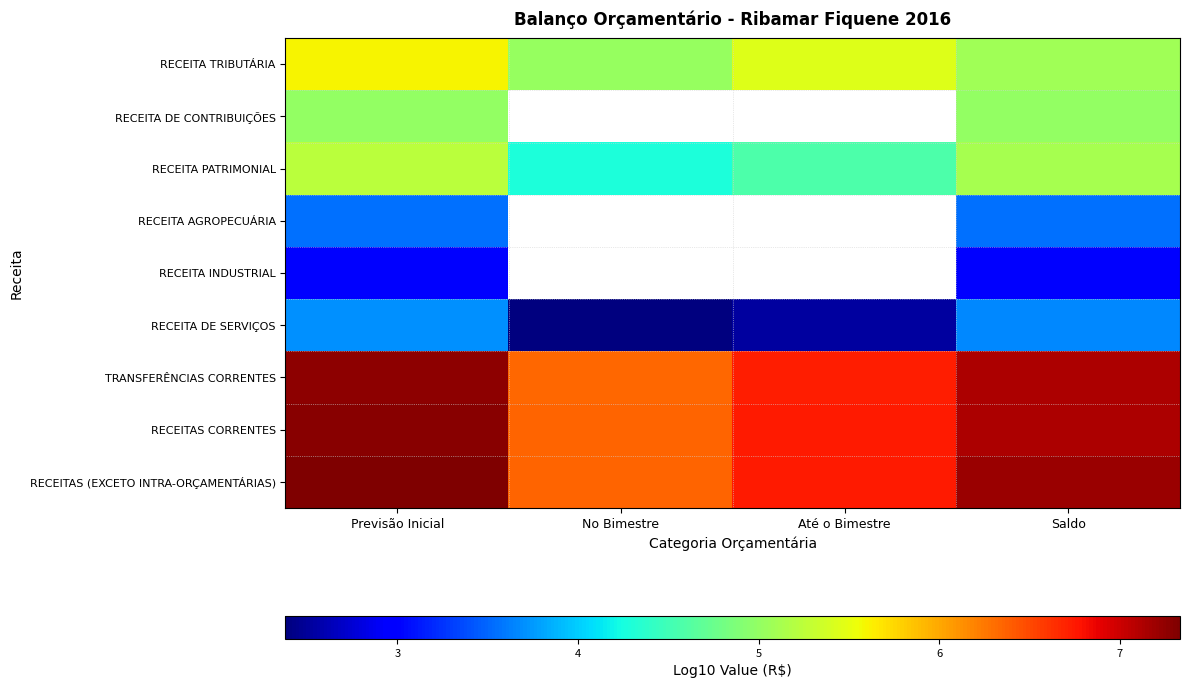

List the series in order of their peak value, lowest first.

RECEITA INDUSTRIAL, RECEITA AGROPECUÁRIA, RECEITA DE SERVIÇOS, RECEITA DE CONTRIBUIÇÕES, RECEITA PATRIMONIAL, RECEITA TRIBUTÁRIA, TRANSFERÊNCIAS CORRENTES, RECEITAS CORRENTES, RECEITAS (EXCETO INTRA-ORÇAMENTÁRIAS)